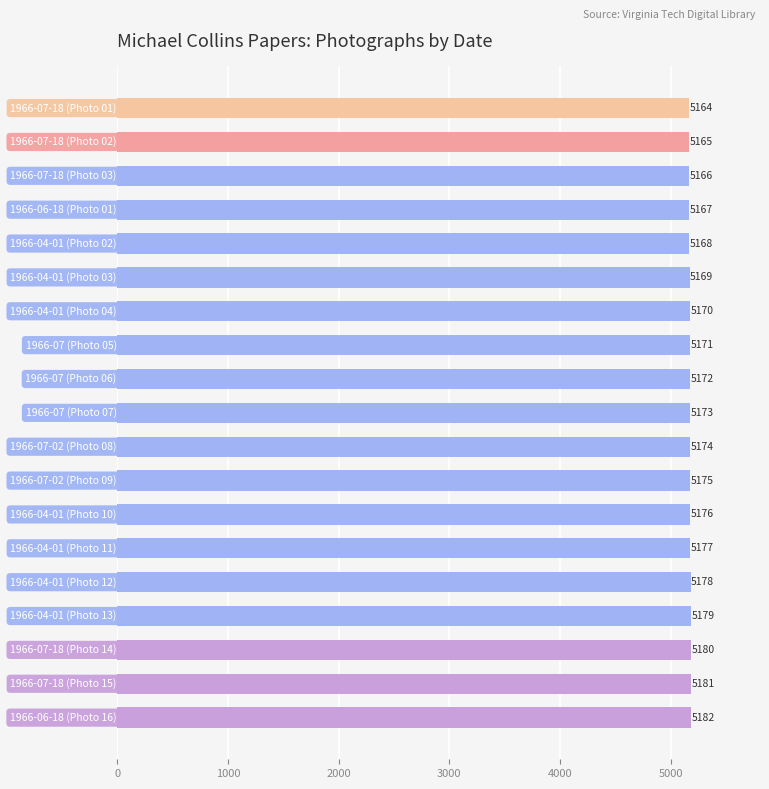

What is the difference between the maximum and second lowest values?

17